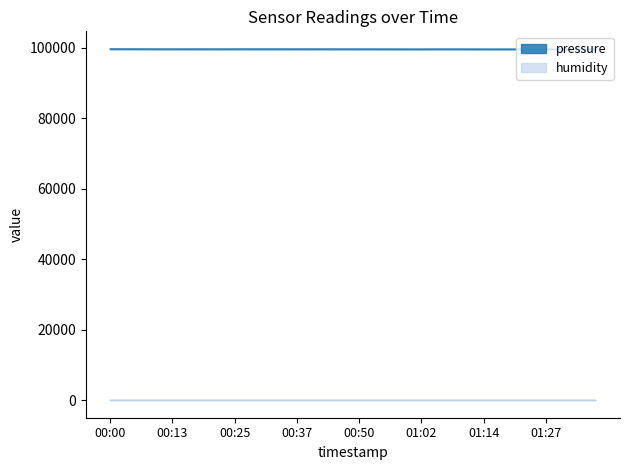

What is the sum of the pressure values at 01:12 and 00:50?

199154.2